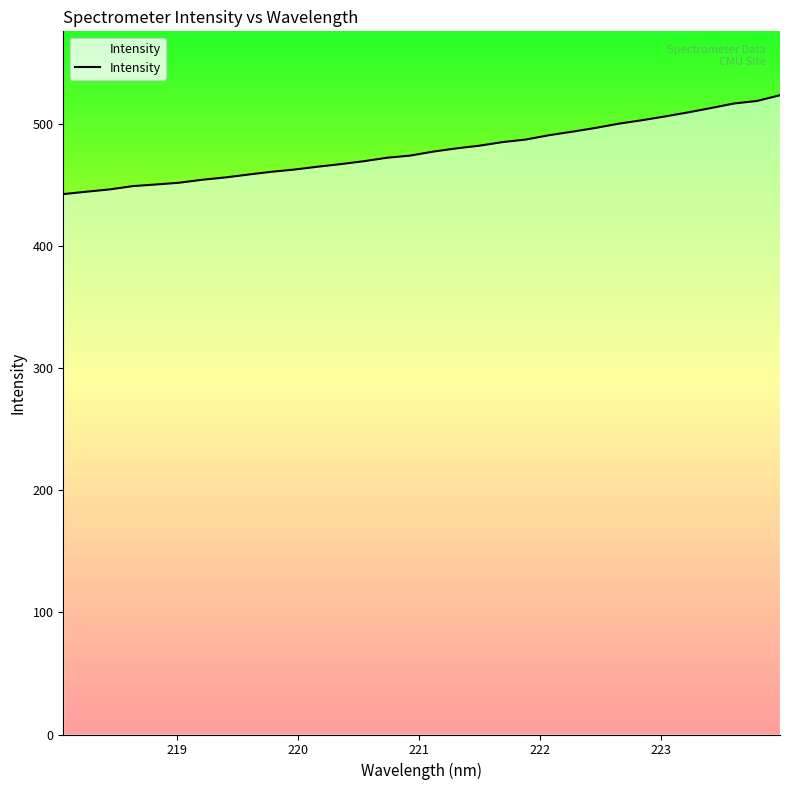

What is the difference between the maximum and minimum values?

80.9